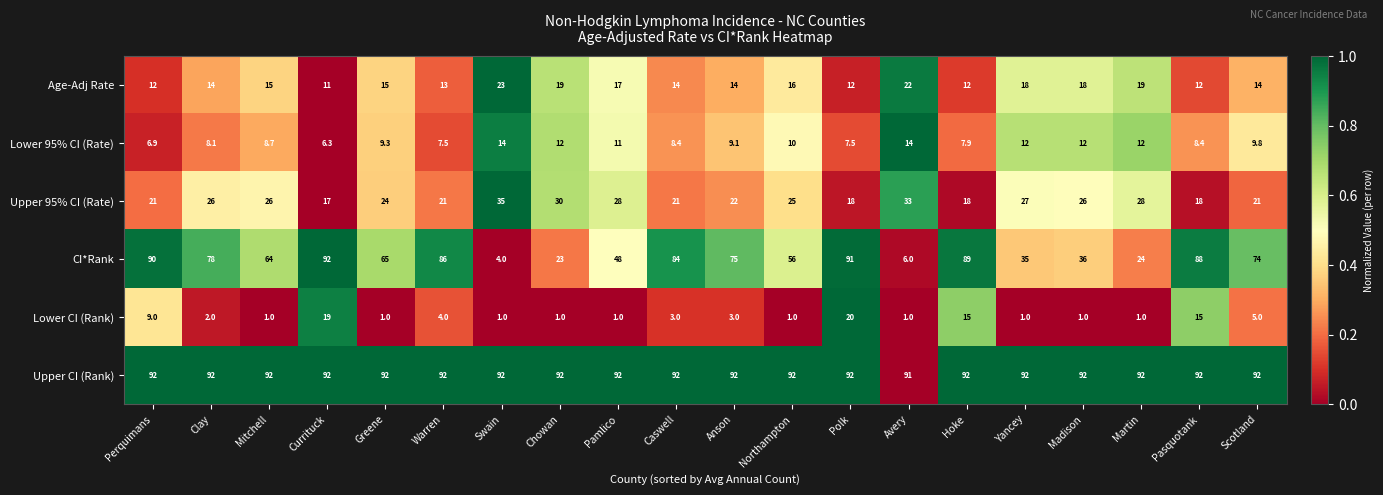

What is the difference between the CI*Rank values at Polk and Martin?

67.0